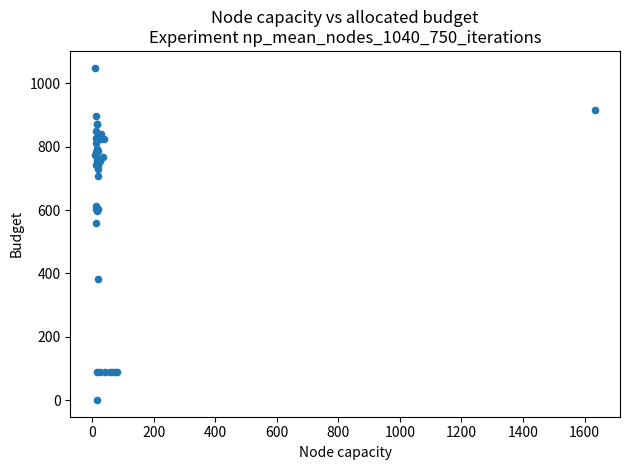

What Y value in the scatter plot is closest to 525?

558.4